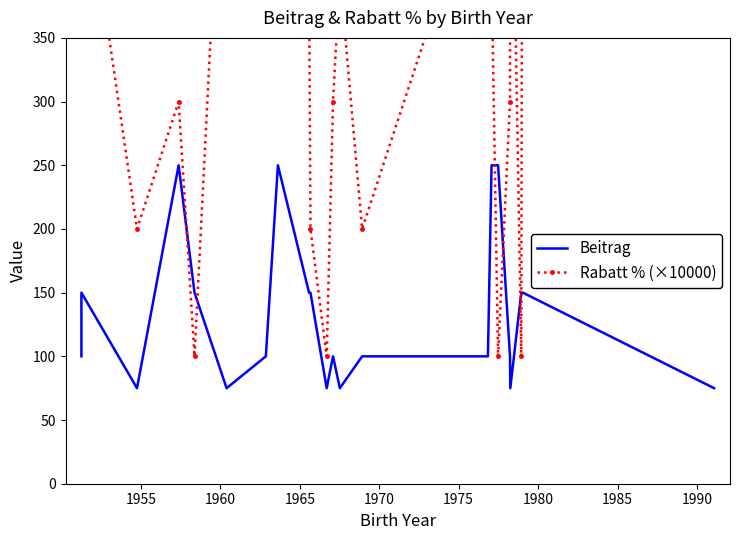

In Beitrag, how many points are lower than both neighbors (excluding endpoints)?

5